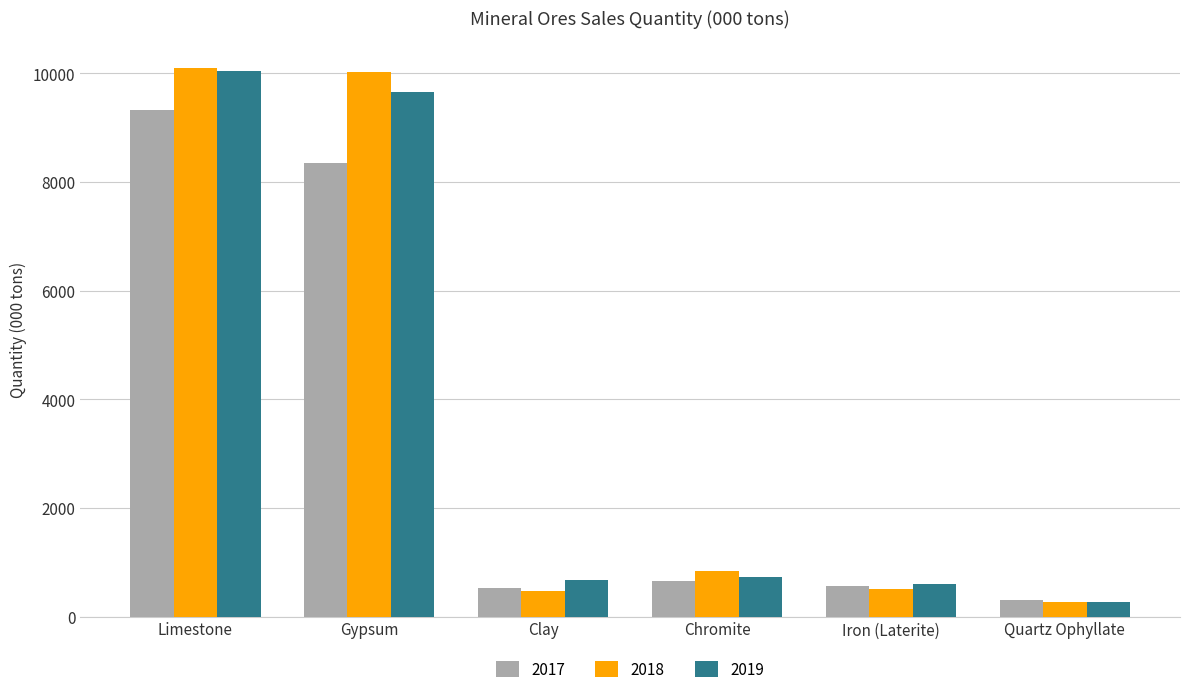

Is it true that 2019 equals 928.5 at Iron (Laterite)?

False